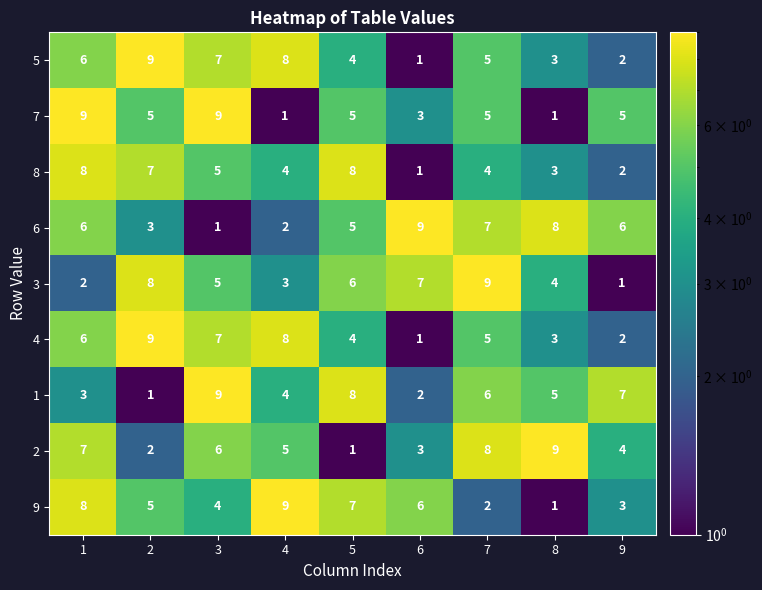

How many distinct data groups are displayed?

9